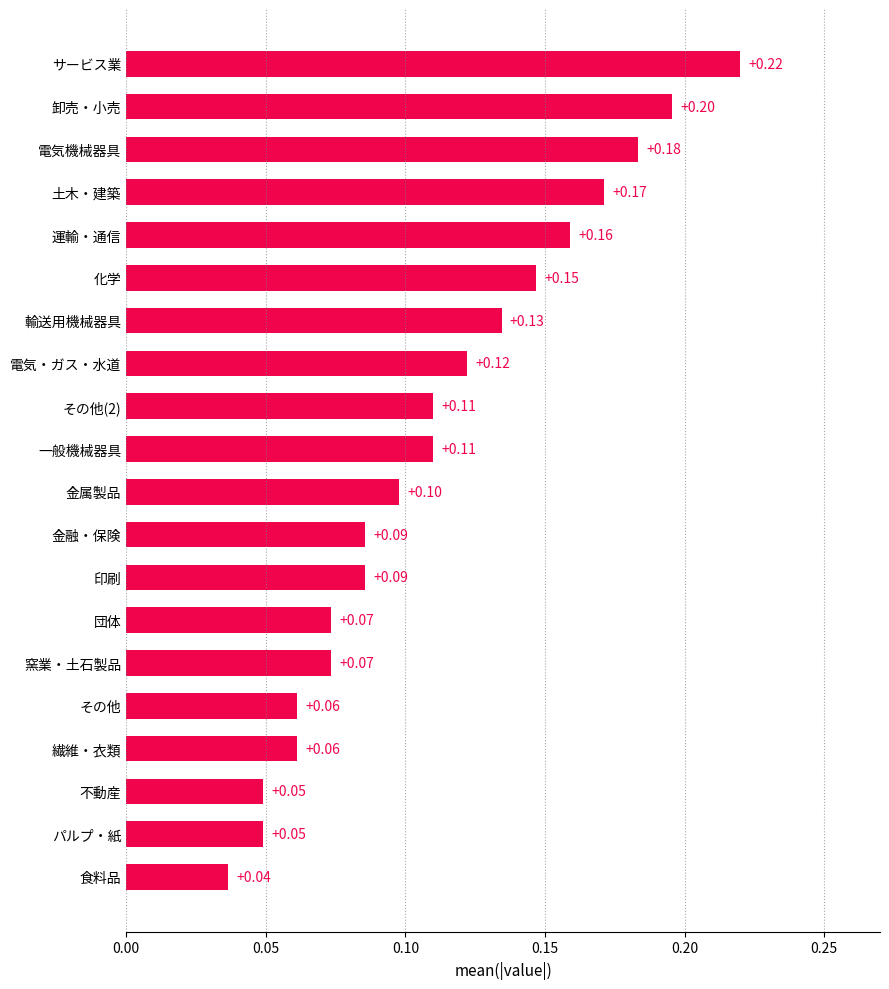

What is the sum of all values?

2.2